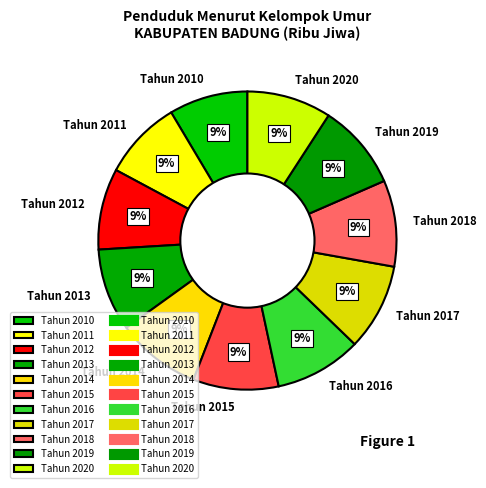

Is there a majority slice in this chart?

No